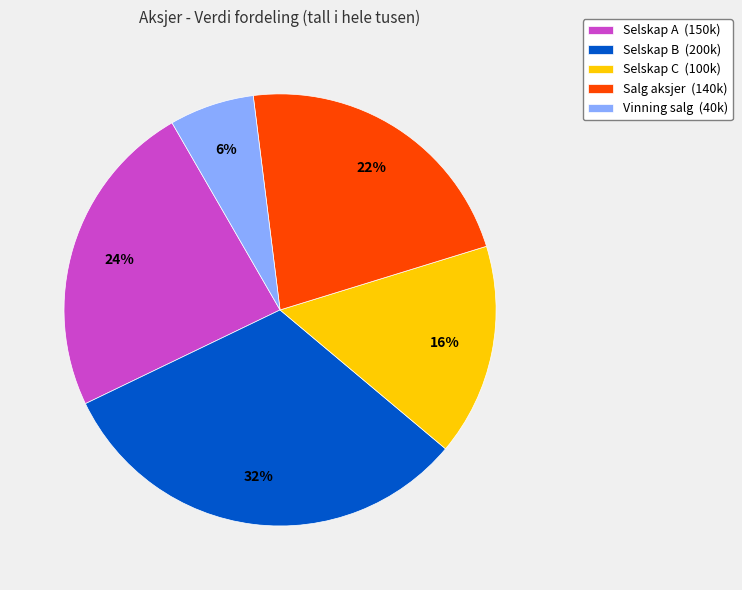

How many segments does this pie chart have?

5